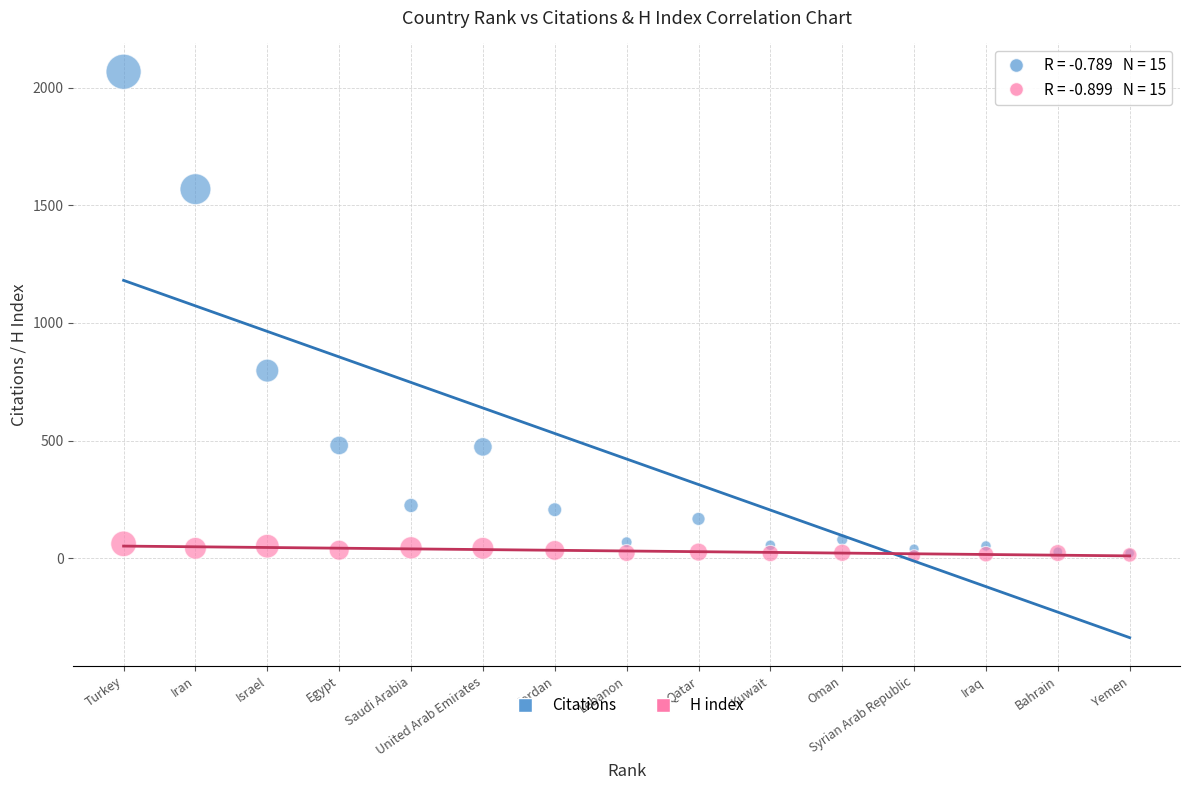

In the Citations series, what Y value is closest to 1044?

797